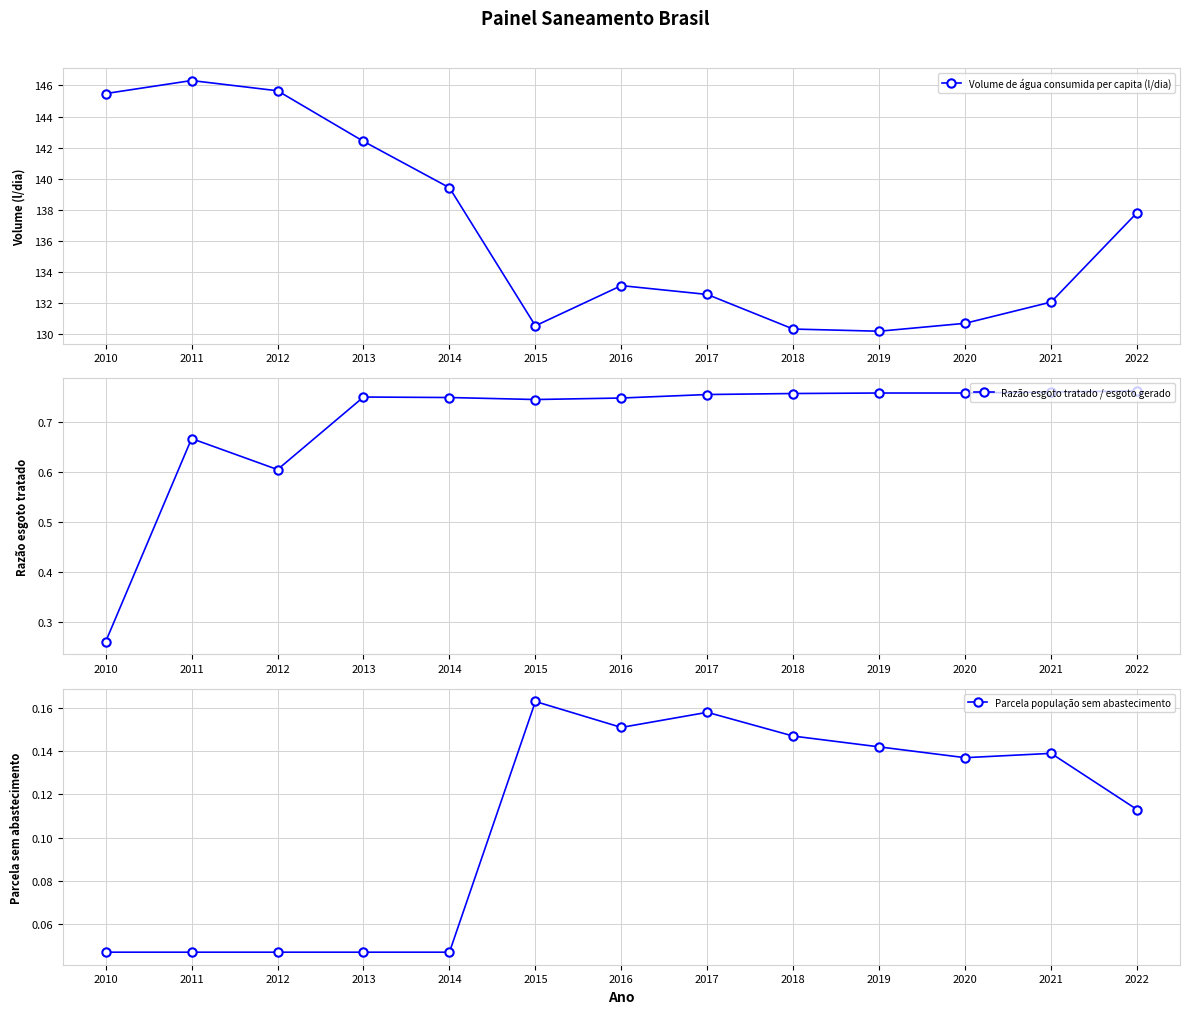

In Volume de água consumida per capita (l/dia), how many points are lower than both neighbors (excluding endpoints)?

2